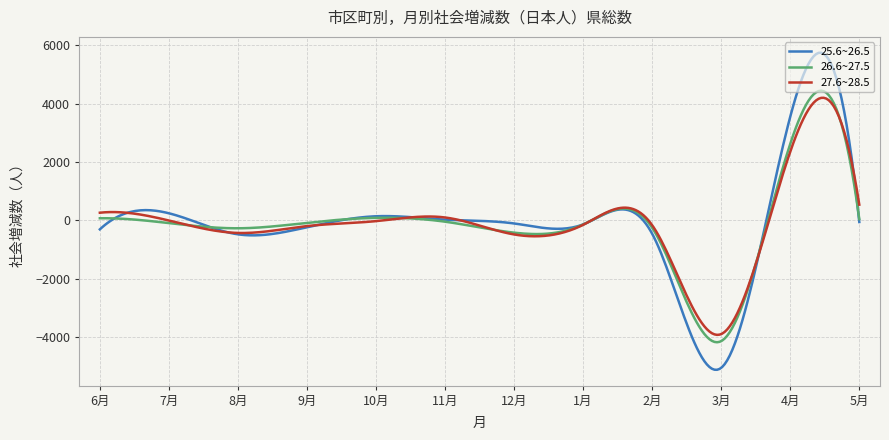

Which series has the widest spread of values?

25.6~26.5